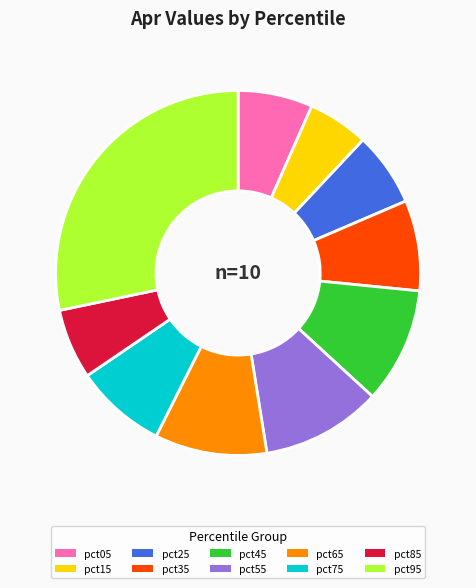

Is it true that pct55 is 11% of the pie?

True